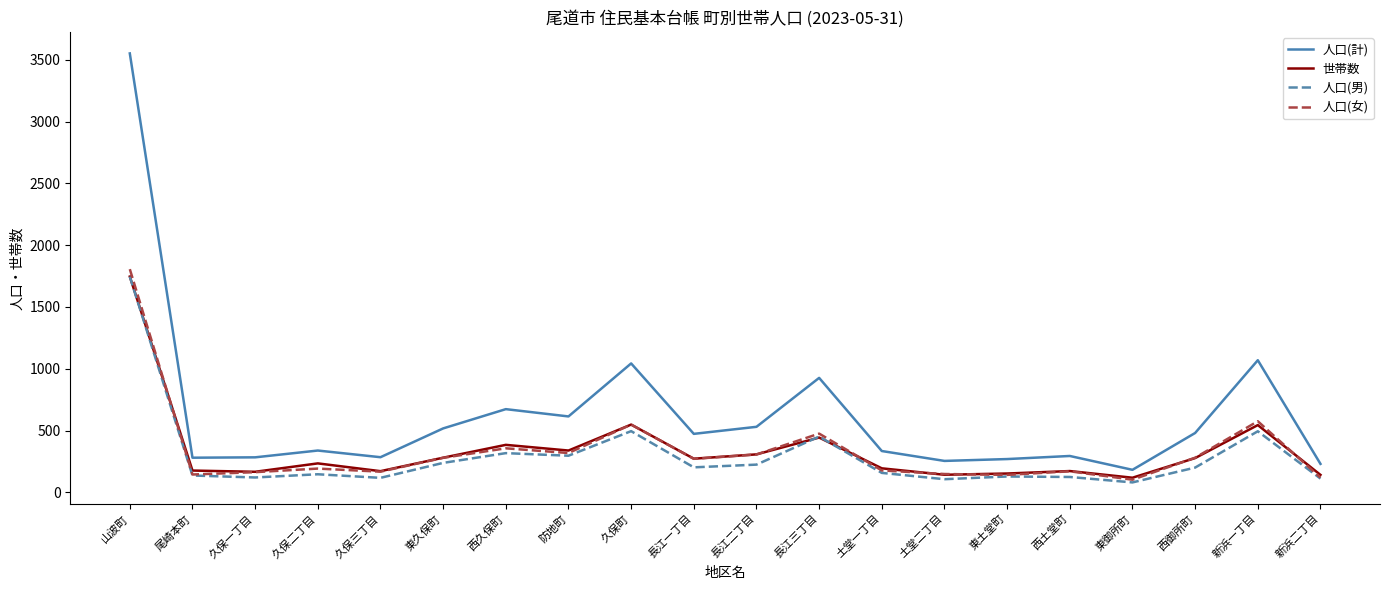

What is the spread (max minus min) of values at 久保町?

548